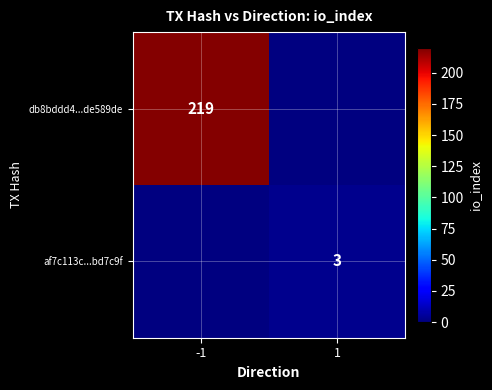

At how many categories does at least one series exceed 63?

1